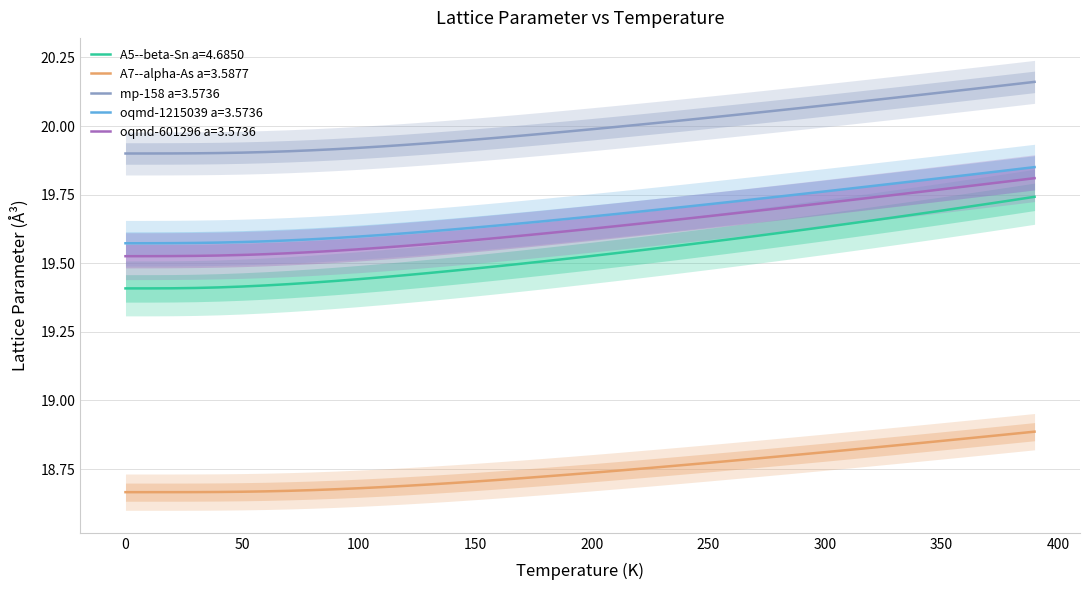

True or false: oqmd-1215039 a=3.5736 and oqmd-601296 a=3.5736 cross at least once.

False